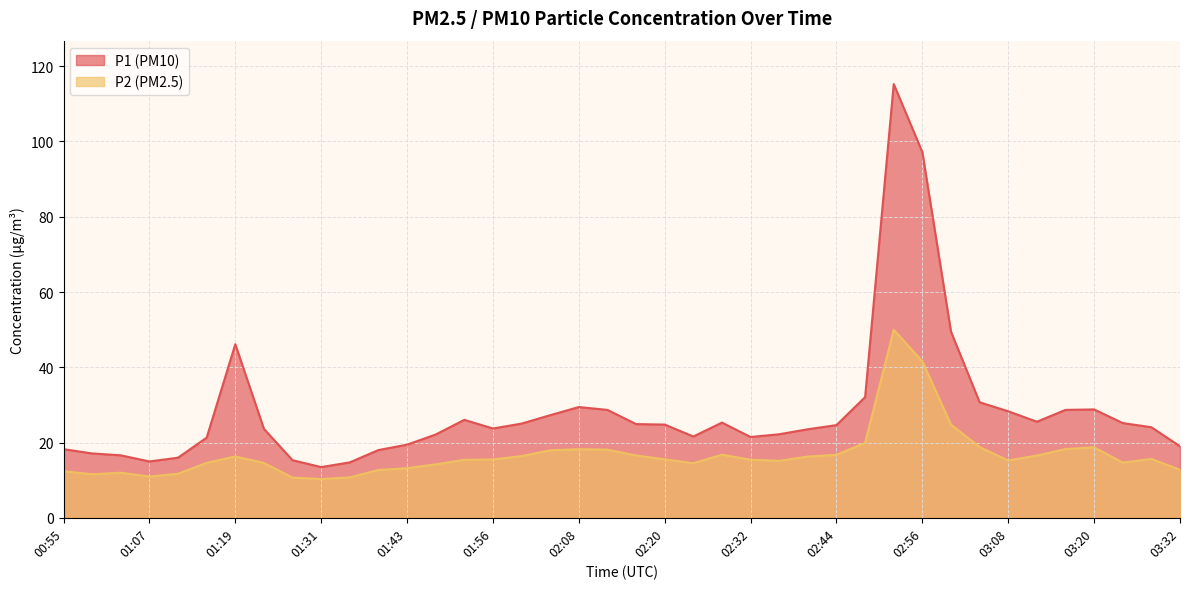

What is the difference between the P1 values at 02:36 and 01:43?

2.8